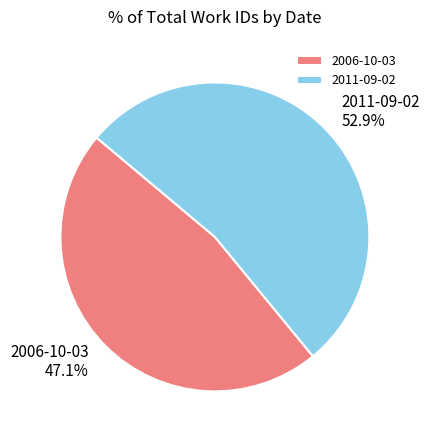

How many slices are in this pie chart?

2